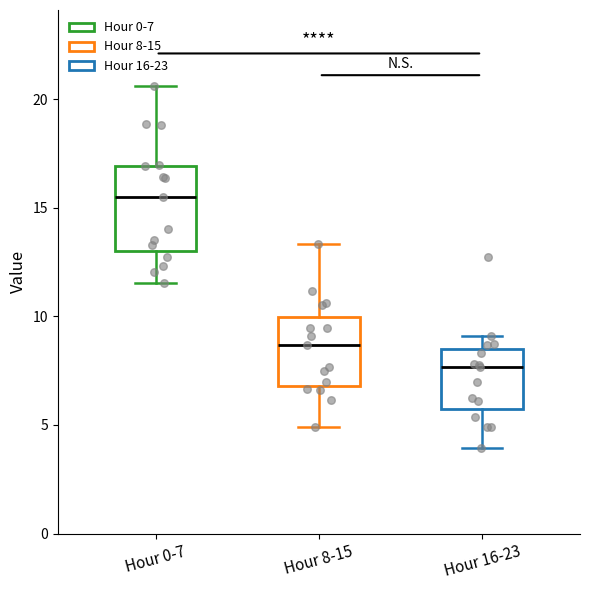

Comparing the boxes themselves (not the whiskers), which one is the tallest?

Hour 0-7